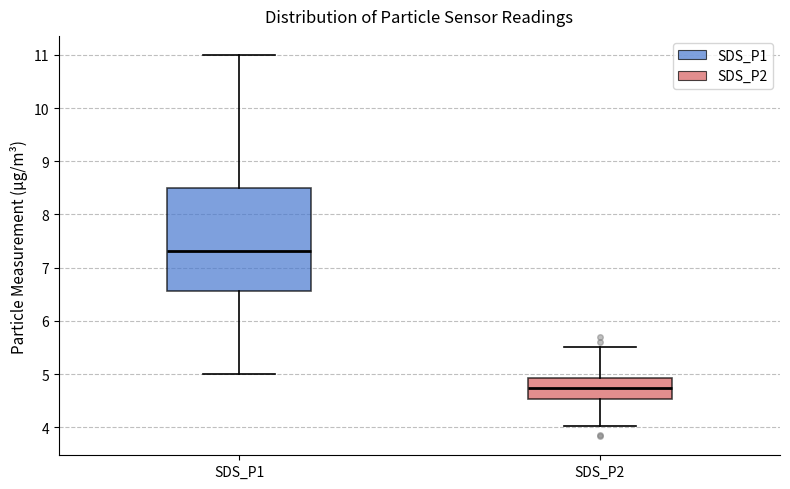

Where does the lower whisker of the box for SDS_P2 end on the y-axis? The values are not printed on the chart, so give them approximately, as read against the axis.

4.0